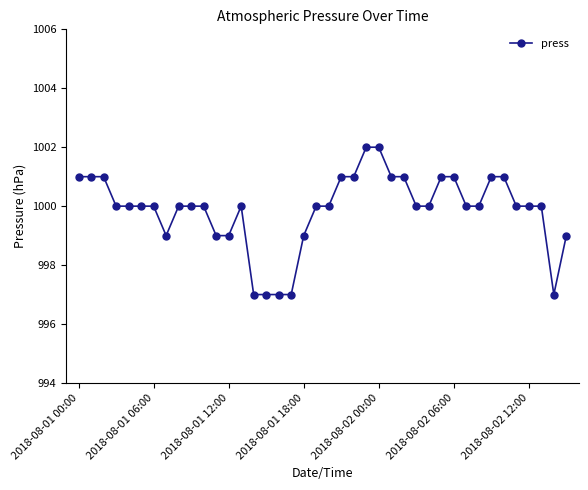

What is the value of the 36th point from the left?

1000